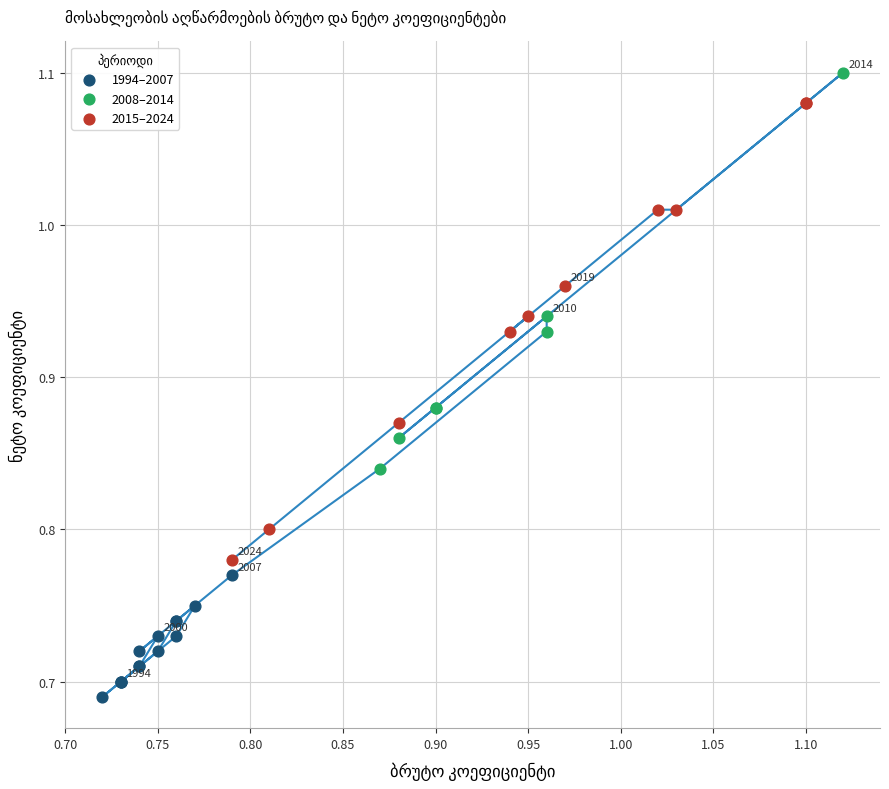

Which series has the largest Y range (max minus min)?

2015–2024